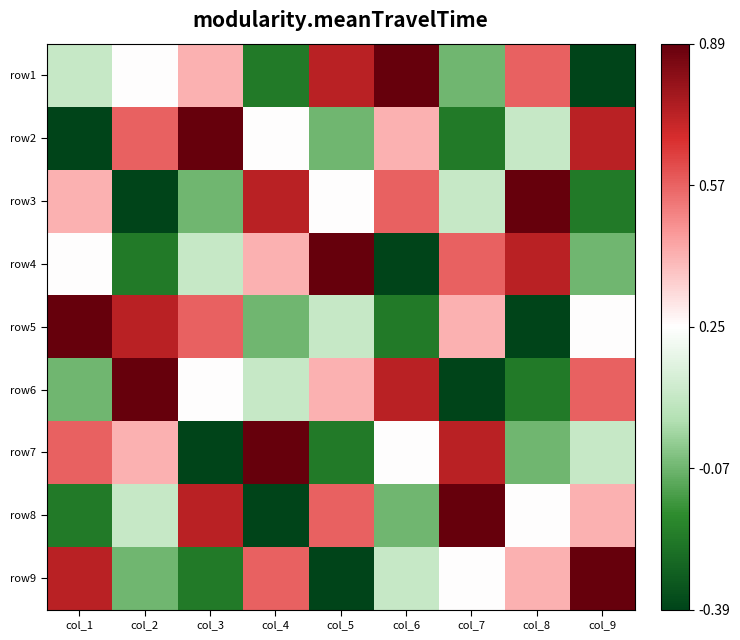

Reading left to right, transcribe all the data shown in this chart.

row1: col_1=0.1	col_2=0.2	col_3=0.4	col_4=-0.2	col_5=0.7	col_6=0.9	col_7=-0.1	col_8=0.6	col_9=-0.4
row2: col_1=-0.4	col_2=0.6	col_3=0.9	col_4=0.2	col_5=-0.1	col_6=0.4	col_7=-0.2	col_8=0.1	col_9=0.7
row3: col_1=0.4	col_2=-0.4	col_3=-0.1	col_4=0.7	col_5=0.2	col_6=0.6	col_7=0.1	col_8=0.9	col_9=-0.2
row4: col_1=0.2	col_2=-0.2	col_3=0.1	col_4=0.4	col_5=0.9	col_6=-0.4	col_7=0.6	col_8=0.7	col_9=-0.1
row5: col_1=0.9	col_2=0.7	col_3=0.6	col_4=-0.1	col_5=0.1	col_6=-0.2	col_7=0.4	col_8=-0.4	col_9=0.2
row6: col_1=-0.1	col_2=0.9	col_3=0.2	col_4=0.1	col_5=0.4	col_6=0.7	col_7=-0.4	col_8=-0.2	col_9=0.6
row7: col_1=0.6	col_2=0.4	col_3=-0.4	col_4=0.9	col_5=-0.2	col_6=0.2	col_7=0.7	col_8=-0.1	col_9=0.1
row8: col_1=-0.2	col_2=0.1	col_3=0.7	col_4=-0.4	col_5=0.6	col_6=-0.1	col_7=0.9	col_8=0.2	col_9=0.4
row9: col_1=0.7	col_2=-0.1	col_3=-0.2	col_4=0.6	col_5=-0.4	col_6=0.1	col_7=0.2	col_8=0.4	col_9=0.9